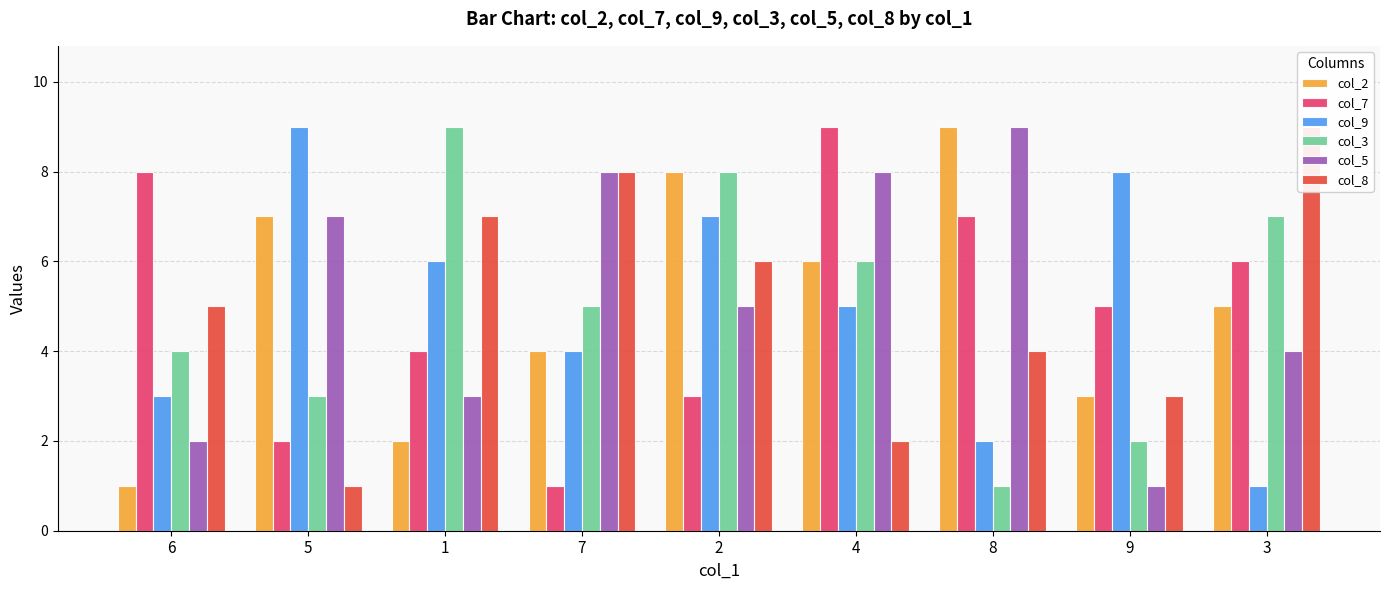

Which category has the highest value in the col_7 series?

4